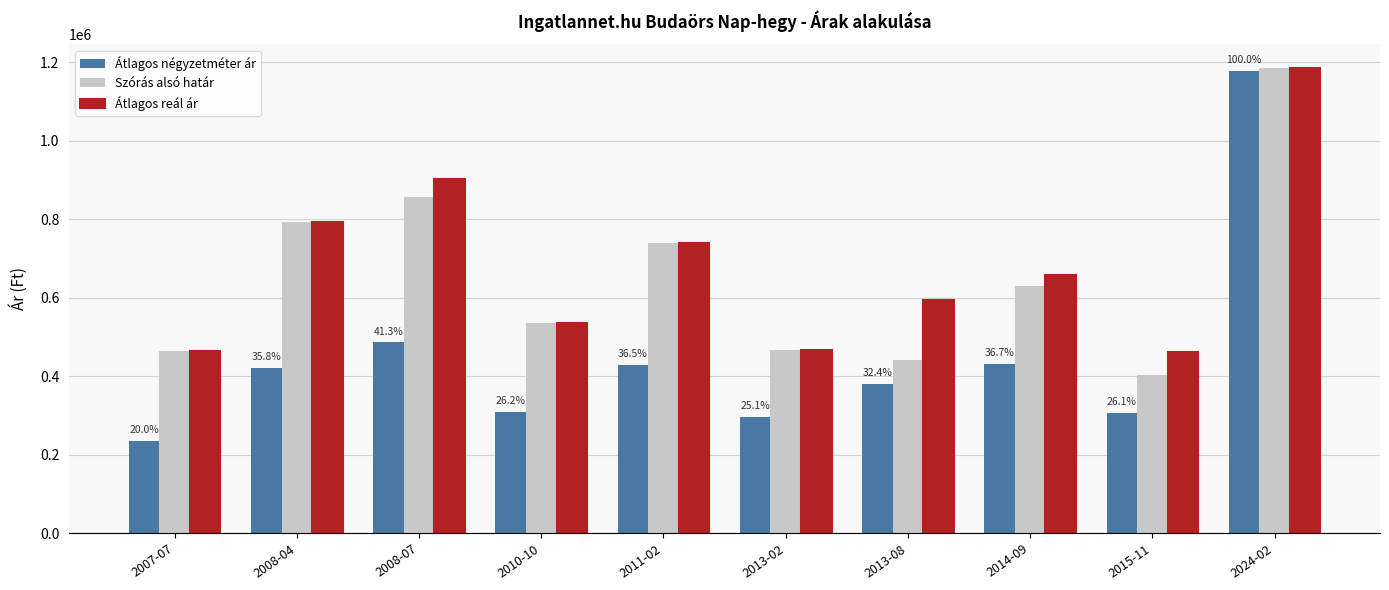

At which label does Szórás alsó határ reach its peak?

2024-02